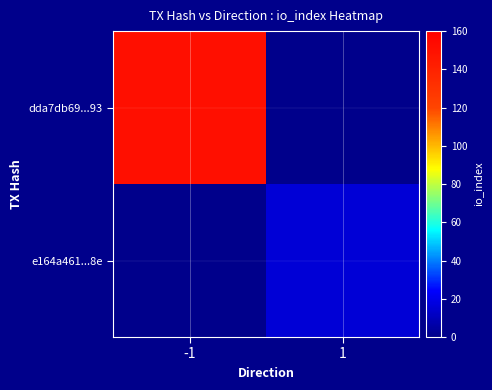

List the series in order of their peak value, lowest first.

dda7db69...93, e164a461...8e